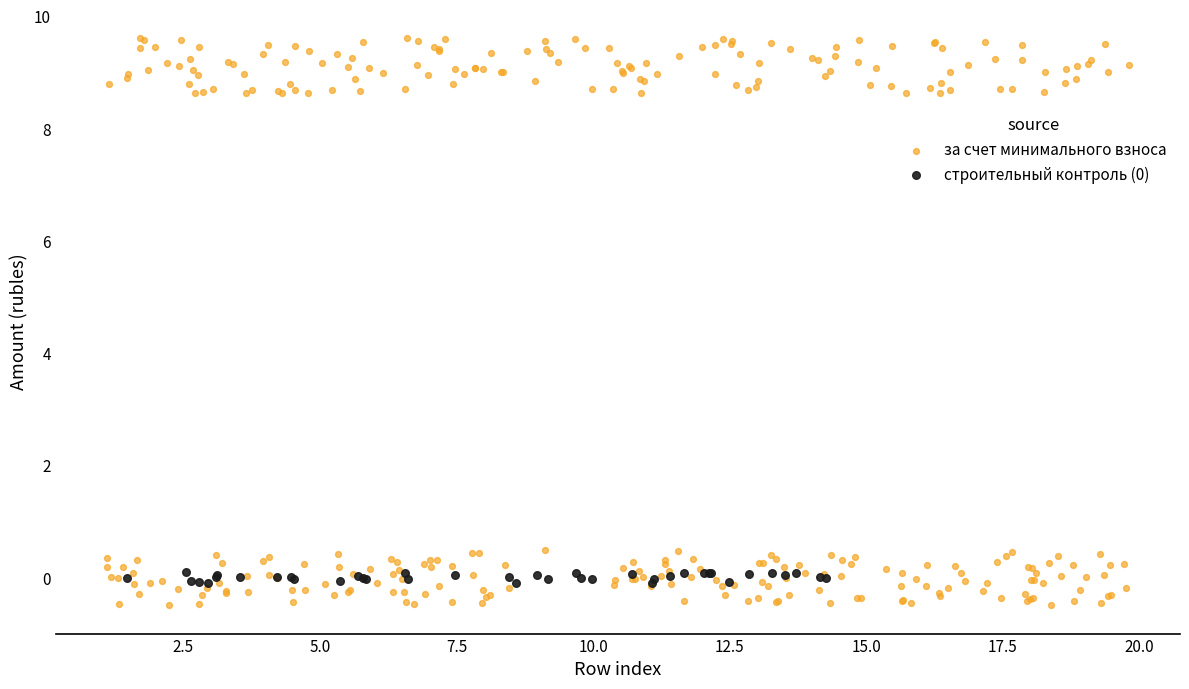

Which series has the largest Y range (max minus min)?

за счет минимального взноса